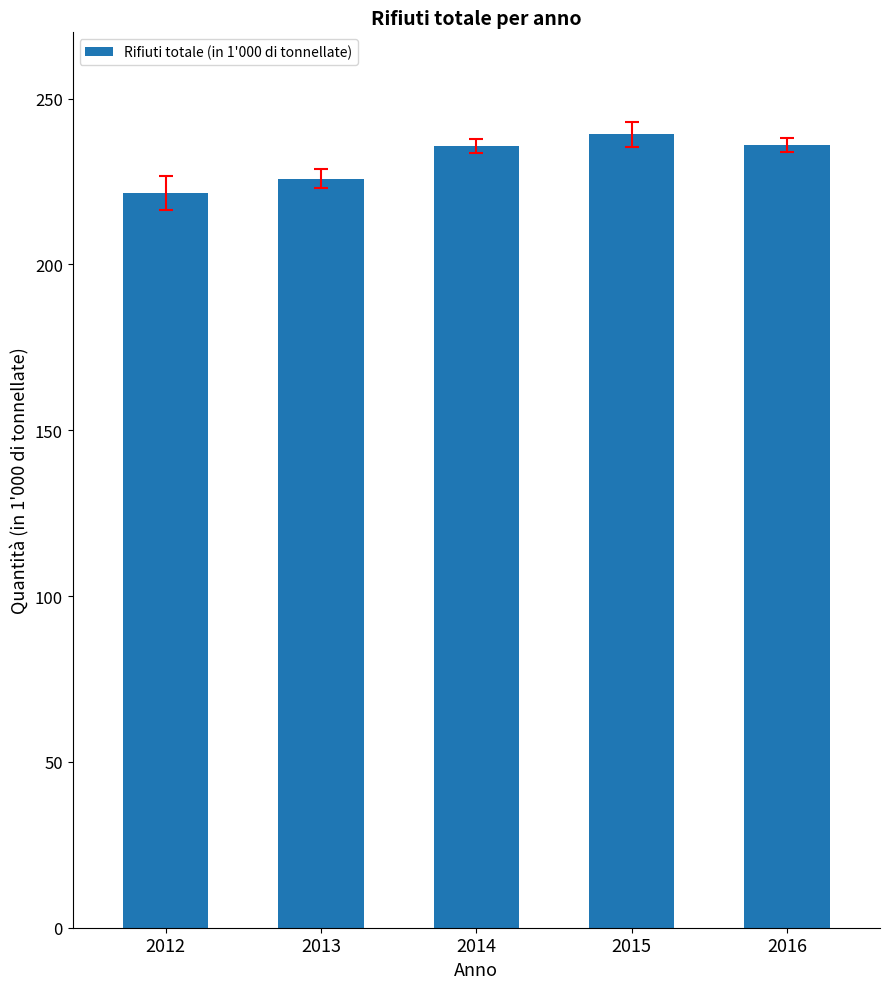

What is the difference between the maximum and minimum values?

17.6